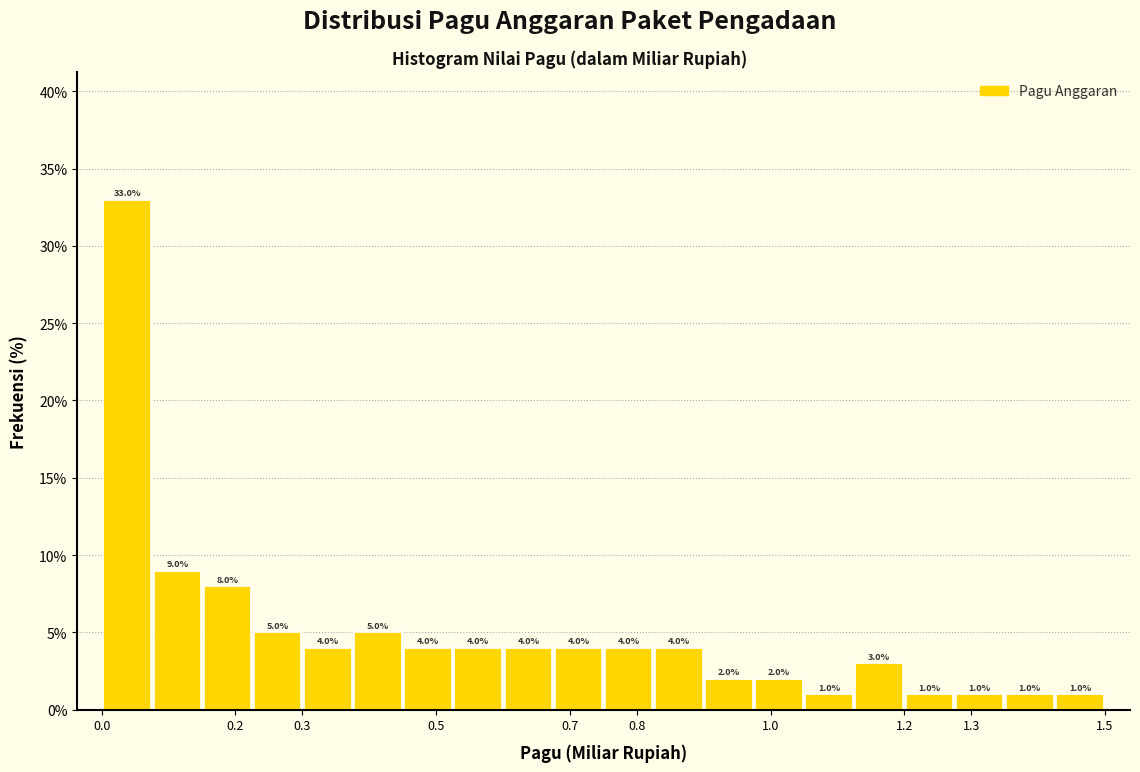

Reading left to right, transcribe this chart: for each bar, give the range it covers on the x-axis and its height. The bar edges are not printed on the chart, so give them approximately, as read against the axis.

0.00 to 0.08: 33.0
0.08 to 0.15: 9.0
0.15 to 0.23: 8.0
0.23 to 0.30: 5.0
0.30 to 0.38: 4.0
0.38 to 0.45: 5.0
0.45 to 0.53: 4.0
0.53 to 0.60: 4.0
0.60 to 0.68: 4.0
0.68 to 0.75: 4.0
0.75 to 0.83: 4.0
0.83 to 0.90: 4.0
0.90 to 0.98: 2.0
0.98 to 1.05: 2.0
1.05 to 1.13: 1.0
1.13 to 1.20: 3.0
1.20 to 1.28: 1.0
1.28 to 1.35: 1.0
1.35 to 1.43: 1.0
1.43 to 1.50: 1.0